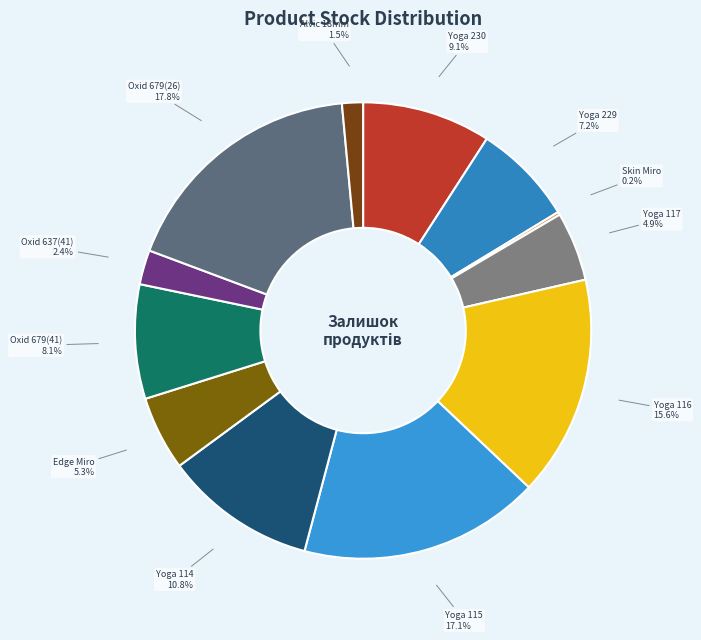

Which has a higher value, Yoga 230 or Yoga 117?

Yoga 230